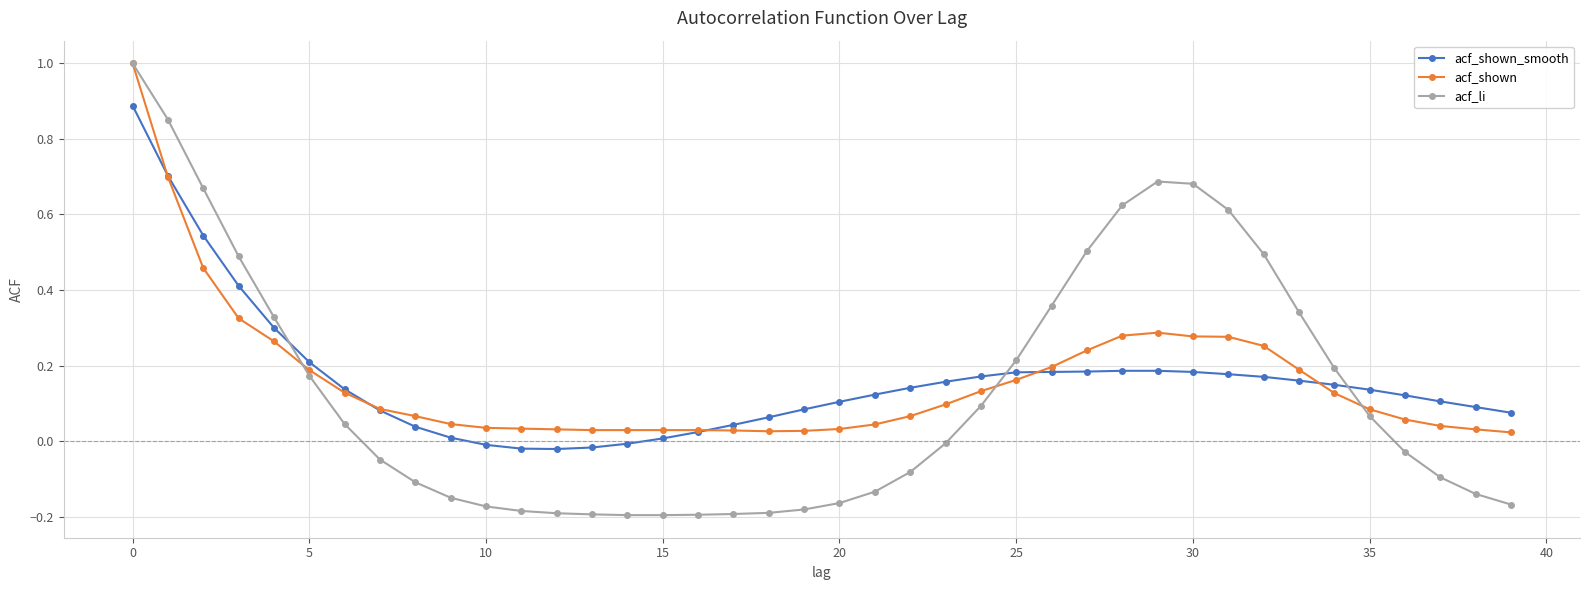

What is the greatest value displayed?

1.0